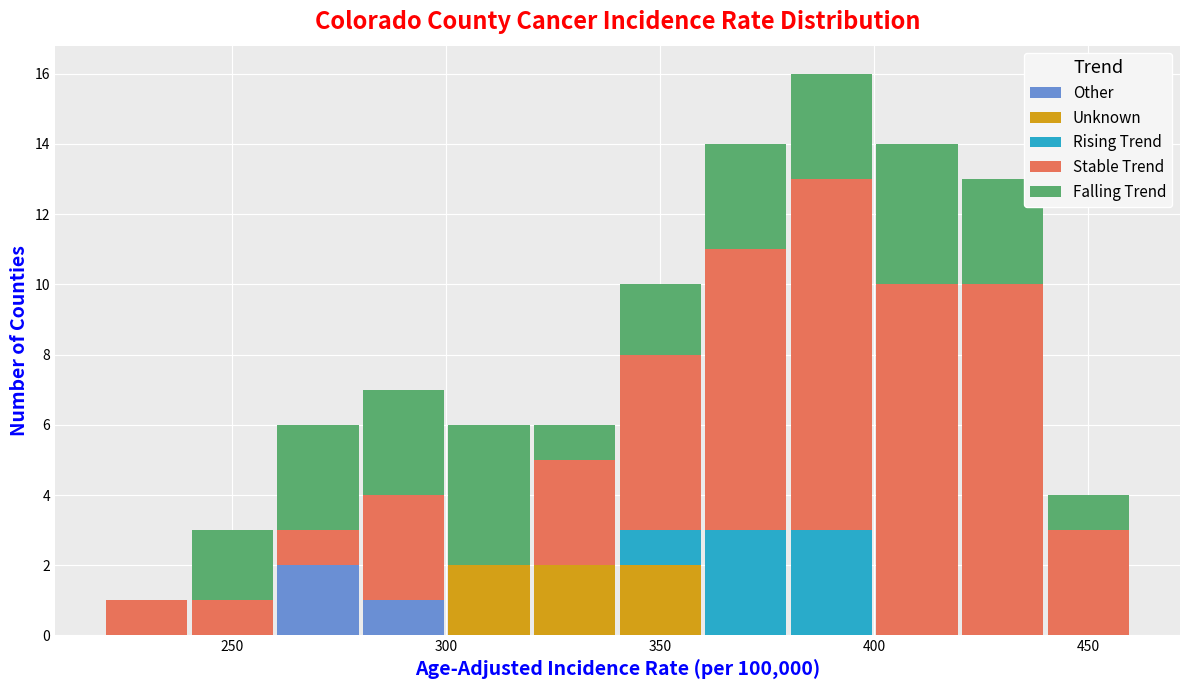

Reading left to right, transcribe this chart: for each stacked bar, give the range it covers on the x-axis and its total height. The values are not printed on the chart, so give them approximately, as read against the axis.

220 to 240: 1
240 to 260: 3
260 to 280: 6
280 to 300: 7
300 to 320: 6
320 to 340: 6
340 to 360: 10
360 to 380: 14
380 to 400: 16
400 to 420: 14
420 to 440: 13
440 to 460: 4